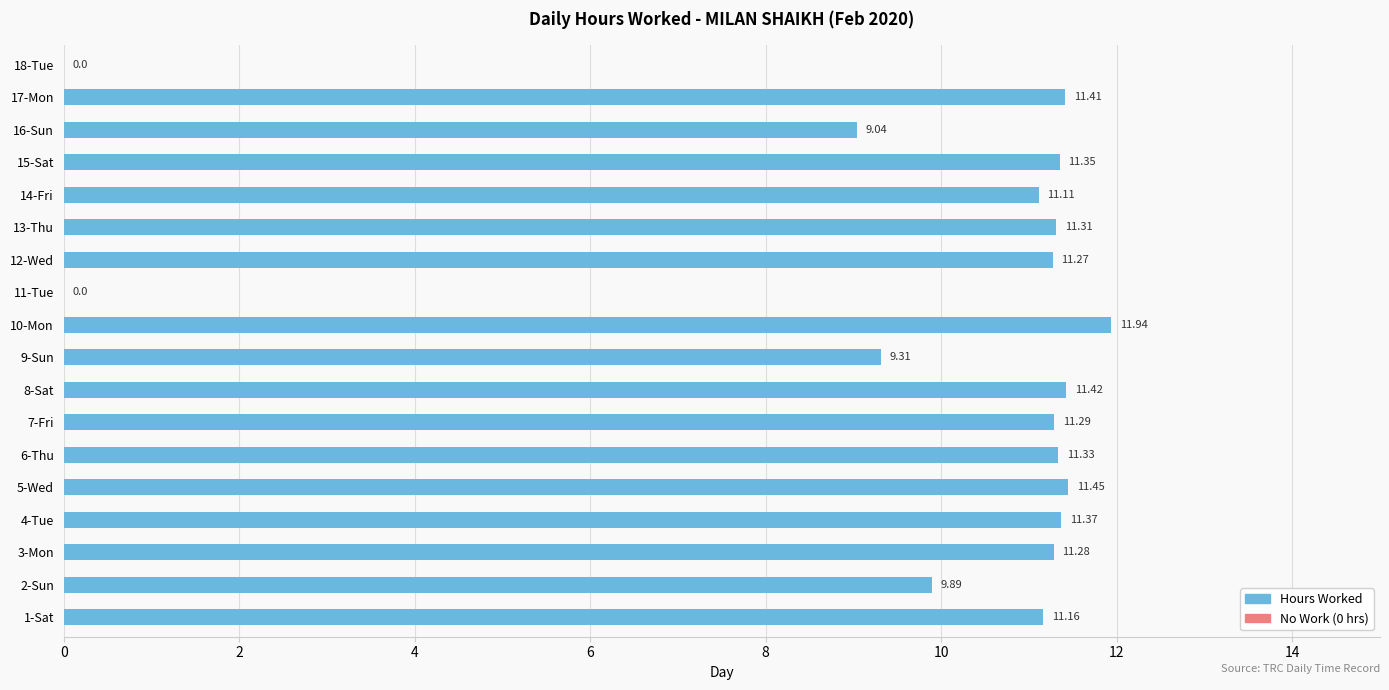

Which has a higher value, 11-Tue or 6-Thu?

6-Thu